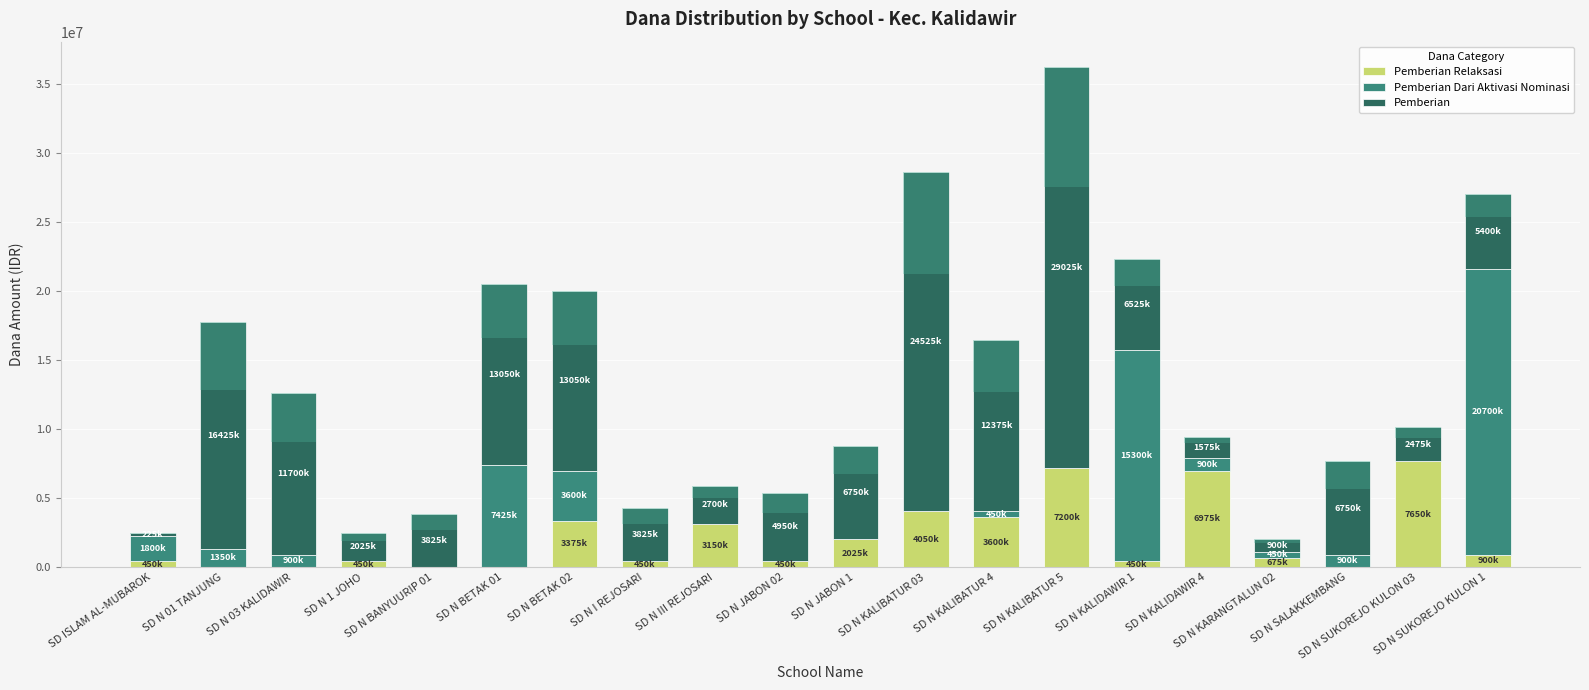

What is the label of the 11th bar from the left?

SD N JABON 1